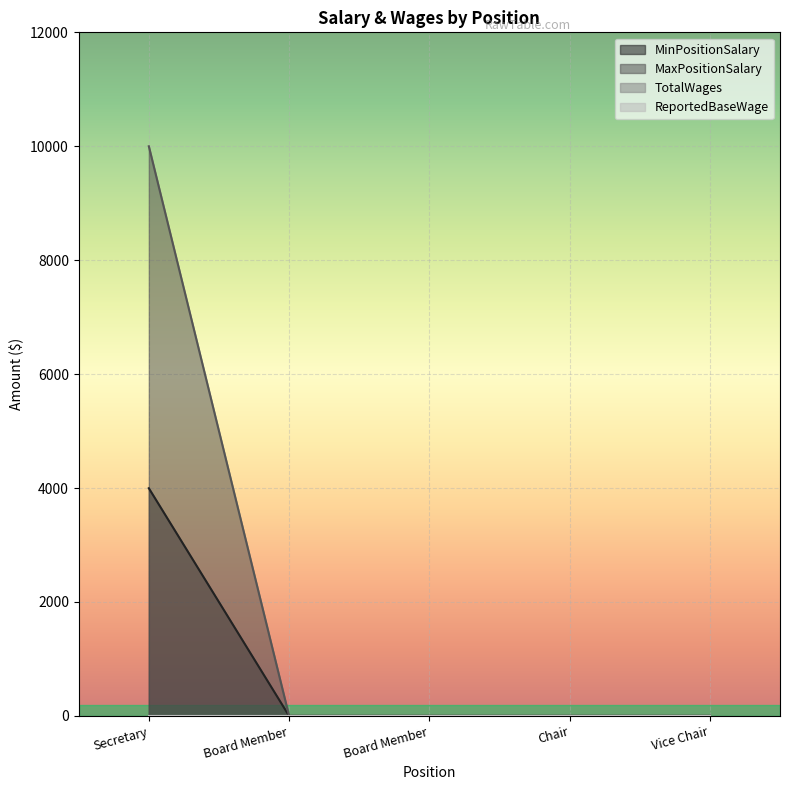

Is the value of MaxPositionSalary at Chair greater than the value of MinPositionSalary at Board Member?

No